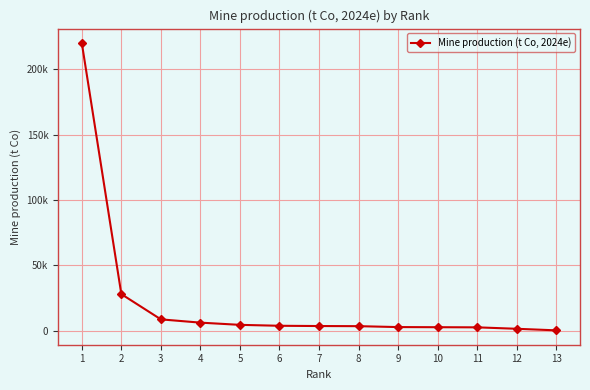

True or false: the data has more than 0 interior local peaks.

False